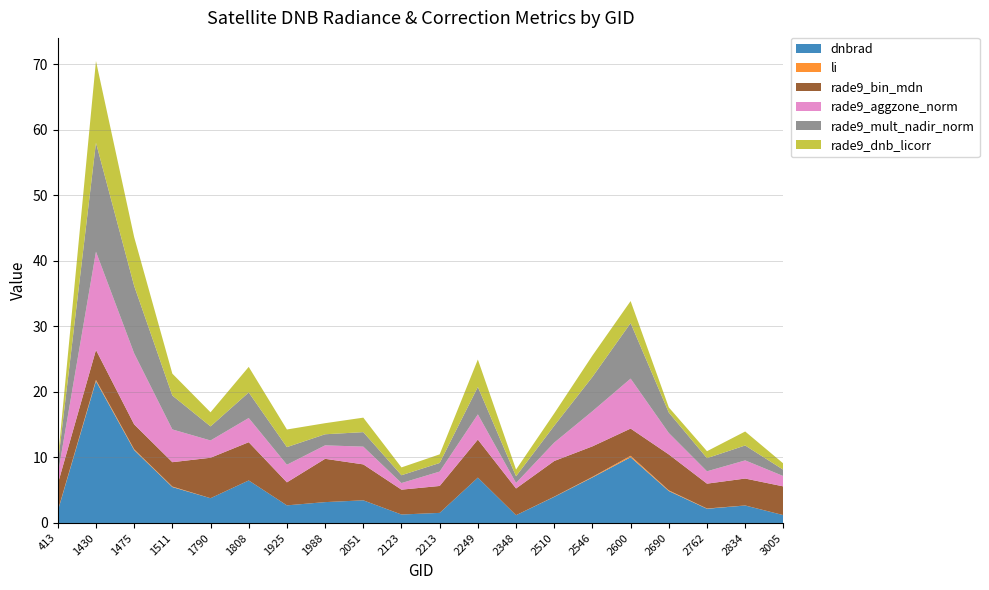

Reading left to right, transcribe all the data shown in this chart.

dnbrad: 413=1.8	1430=21.6	1475=11.1	1511=5.5	1790=3.8	1808=6.5	1925=2.7	1988=3.2	2051=3.5	2123=1.3	2213=1.5	2249=6.9	2348=1.2	2510=4.0	2546=6.9	2600=10.0	2690=4.9	2762=2.2	2834=2.7	3005=1.2
li: 413=0.0	1430=0.2	1475=0.1	1511=0.1	1790=0.0	1808=0.0	1925=0.0	1988=0.0	2051=0.0	2123=0.0	2213=0.0	2249=0.0	2348=0.0	2510=0.0	2546=0.1	2600=0.2	2690=0.1	2762=0.0	2834=0.0	3005=0.0
rade9_bin_mdn: 413=4.1	1430=4.6	1475=3.8	1511=3.7	1790=6.2	1808=5.8	1925=3.5	1988=6.6	2051=5.5	2123=3.8	2213=4.1	2249=5.8	2348=4.1	2510=5.4	2546=4.7	2600=4.2	2690=5.5	2762=3.8	2834=4.1	3005=4.4
rade9_aggzone_norm: 413=1.4	1430=15.0	1475=10.8	1511=5.0	1790=2.6	1808=3.7	1925=2.7	1988=2.1	2051=2.7	2123=1.0	2213=2.2	2249=3.8	2348=0.8	2510=2.8	2546=5.4	2600=7.6	2690=3.3	2762=1.9	2834=2.8	3005=1.6
rade9_mult_nadir_norm: 413=1.6	1430=16.6	1475=10.3	1511=5.2	1790=2.1	1808=3.9	1925=2.7	1988=1.7	2051=2.2	2123=1.2	2213=1.3	2249=4.2	2348=1.0	2510=2.6	2546=5.2	2600=8.5	2690=3.1	2762=2.0	2834=2.3	3005=1.0
rade9_dnb_licorr: 413=0.6	1430=12.5	1475=7.4	1511=3.3	1790=2.1	1808=3.9	1925=2.7	1988=1.7	2051=2.2	2123=1.2	2213=1.3	2249=4.2	2348=1.0	2510=1.9	2546=3.3	2600=3.4	2690=0.8	2762=1.1	2834=2.1	3005=1.0